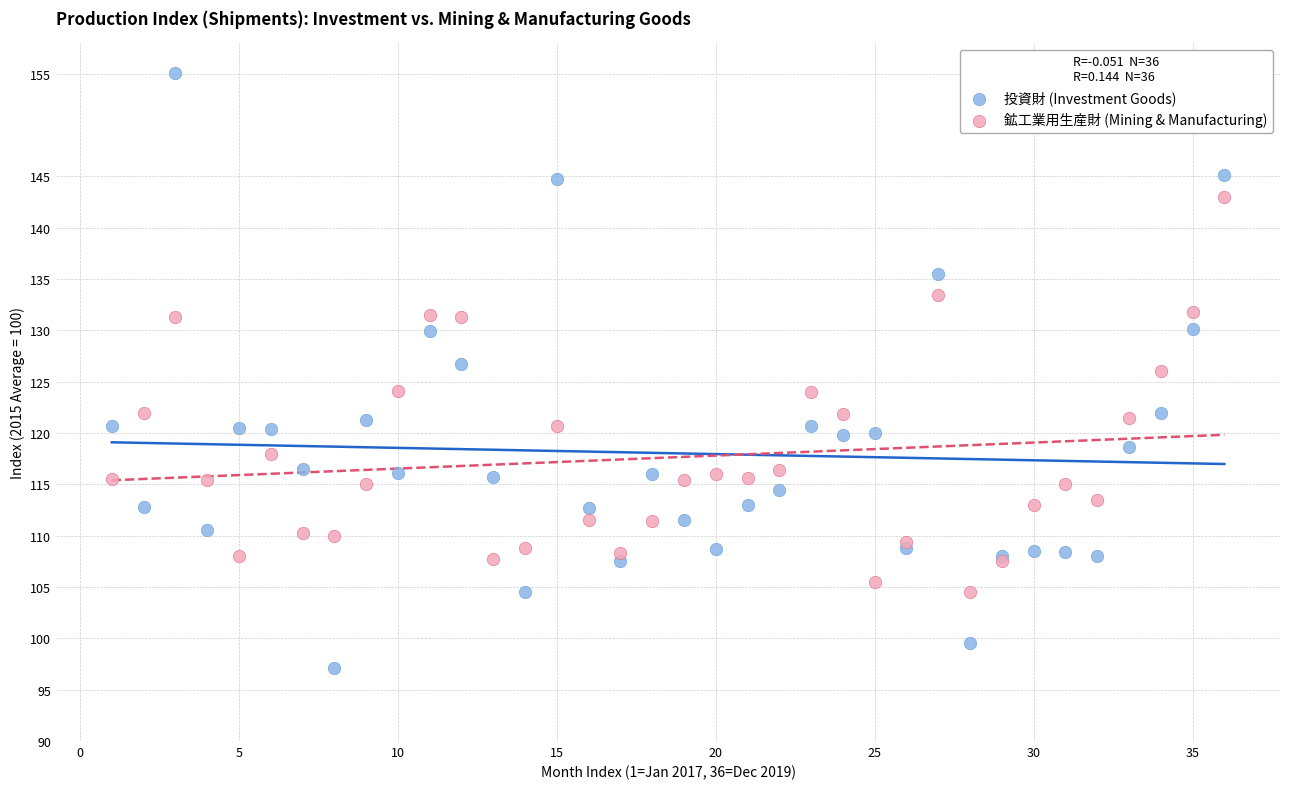

Which series has the widest spread of Y values?

投資財 (Investment Goods)